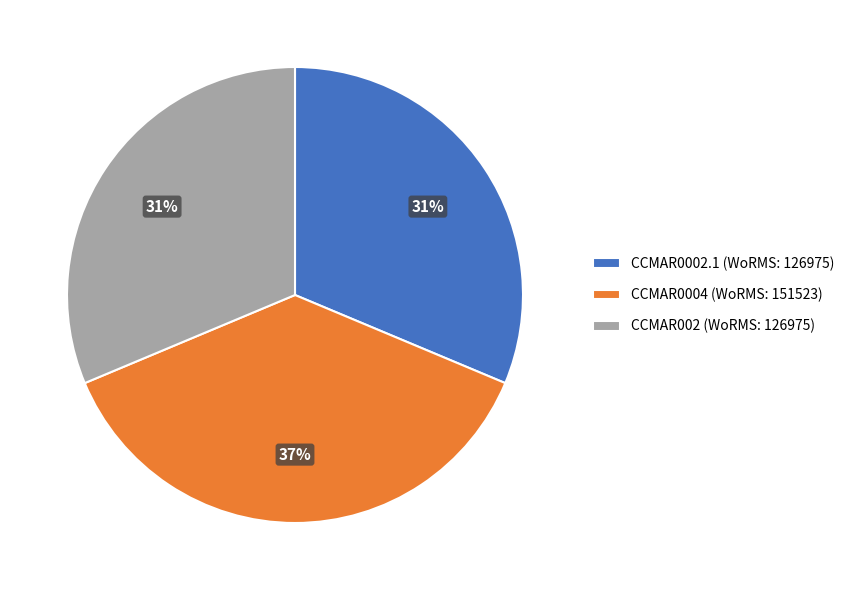

Does CCMAR0002.1 (WoRMS: 126975) account for over 50% of the chart?

No